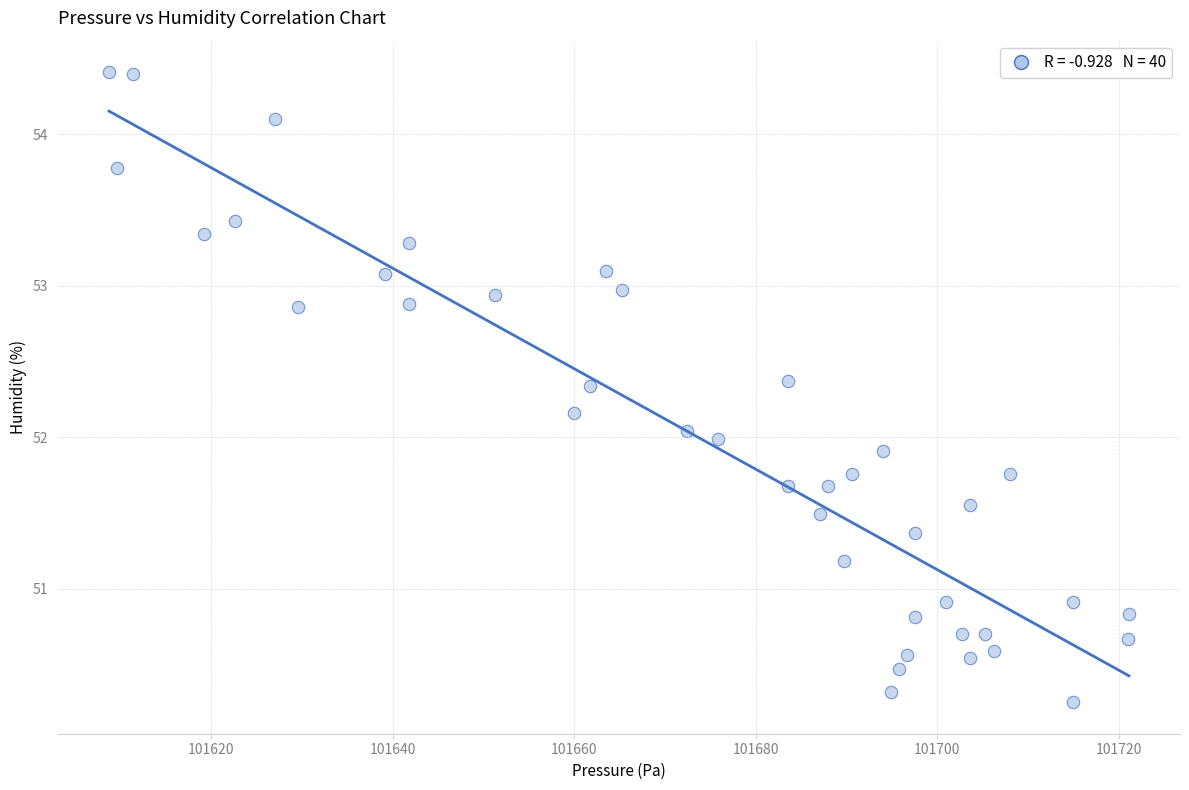

What is the range of X values (max minus min)?

112.4